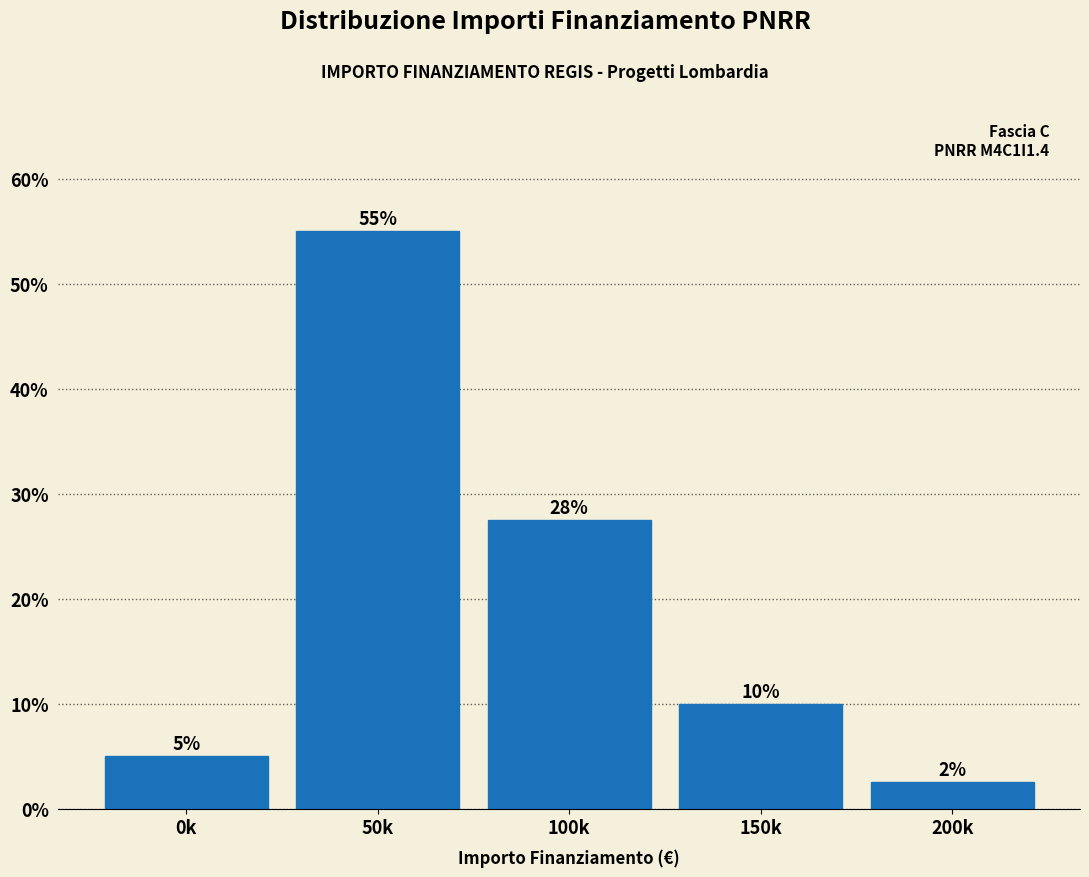

List the labels in order of value, smallest first.

200k, 0k, 150k, 100k, 50k